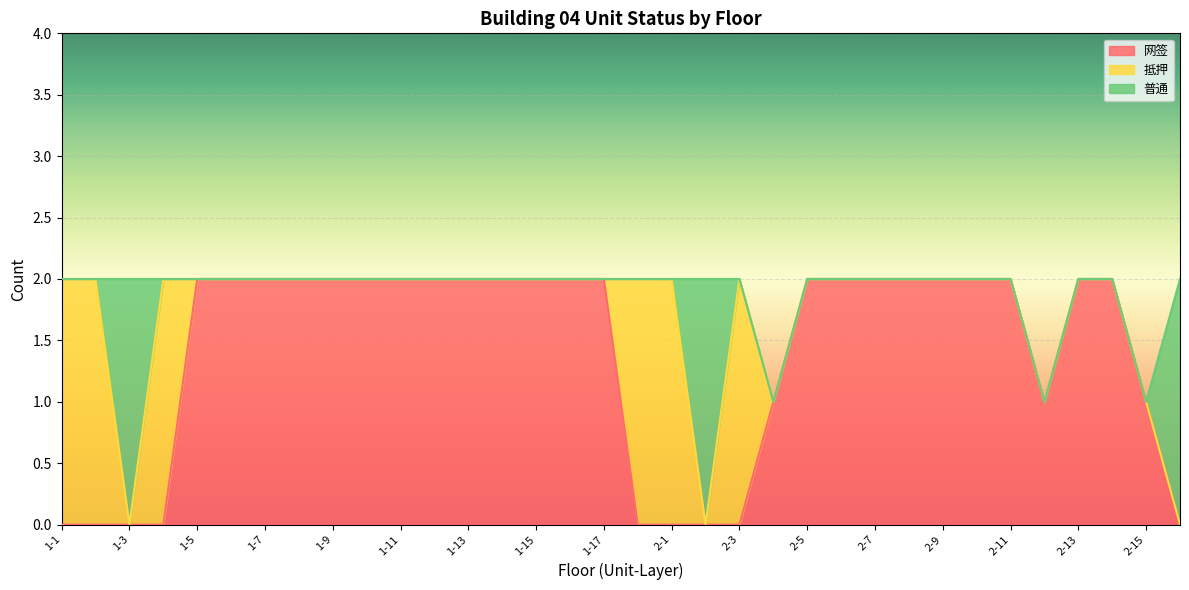

Reading left to right, transcribe all the data shown in this chart.

网签: 0	0	0	0	2	2	2	2	2	2	2	2	2	2	2	2	2	0	0	0	0	1	2	2	2	2	2	2	2	1	2	2	1	0
抵押: 2	2	0	2	0	0	0	0	0	0	0	0	0	0	0	0	0	2	2	0	2	0	0	0	0	0	0	0	0	0	0	0	0	0
普通: 0	0	2	0	0	0	0	0	0	0	0	0	0	0	0	0	0	0	0	2	0	0	0	0	0	0	0	0	0	0	0	0	0	2